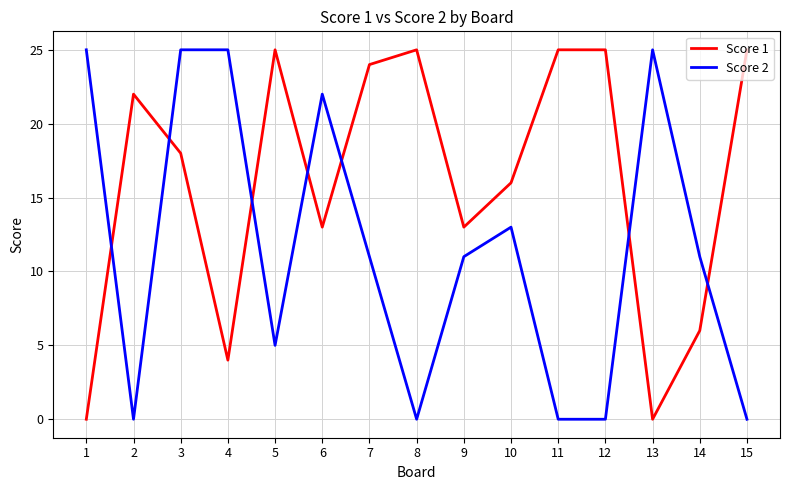

What is the difference between the Score 2 values at 7 and 12?

11